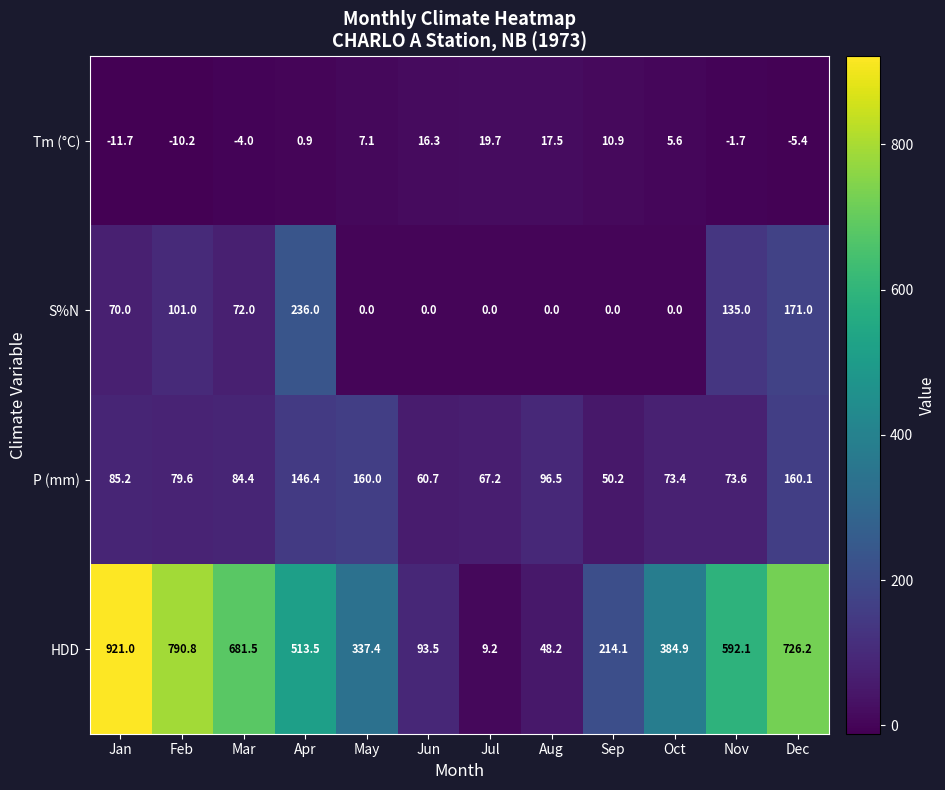

Which series changed the most between Jan and Apr?

HDD